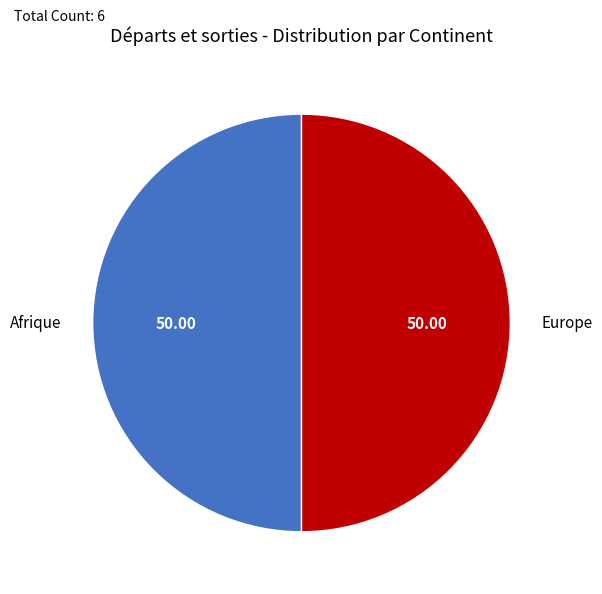

How many slices are in this pie chart?

2